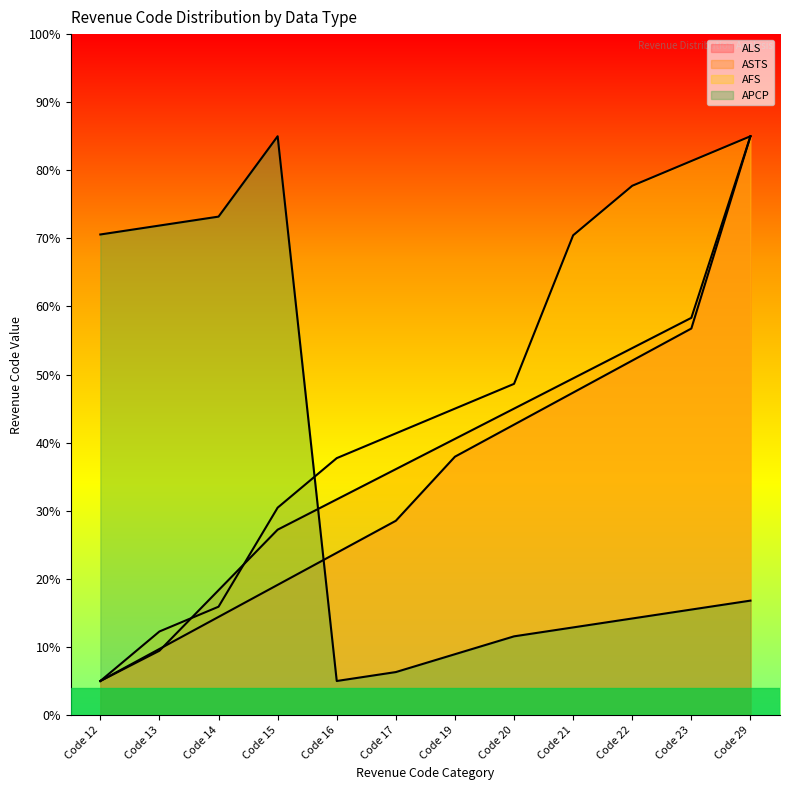

At Code 16, list the series in order from largest to smallest.

AFS, ASTS, ALS, APCP